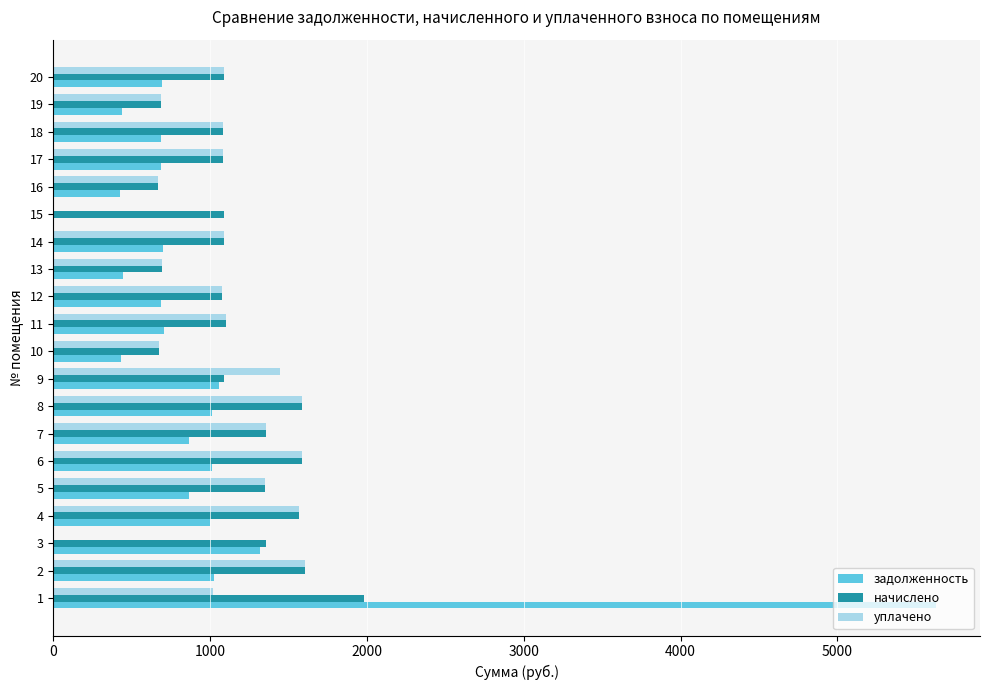

How many data points in начислено are above 1090?

10